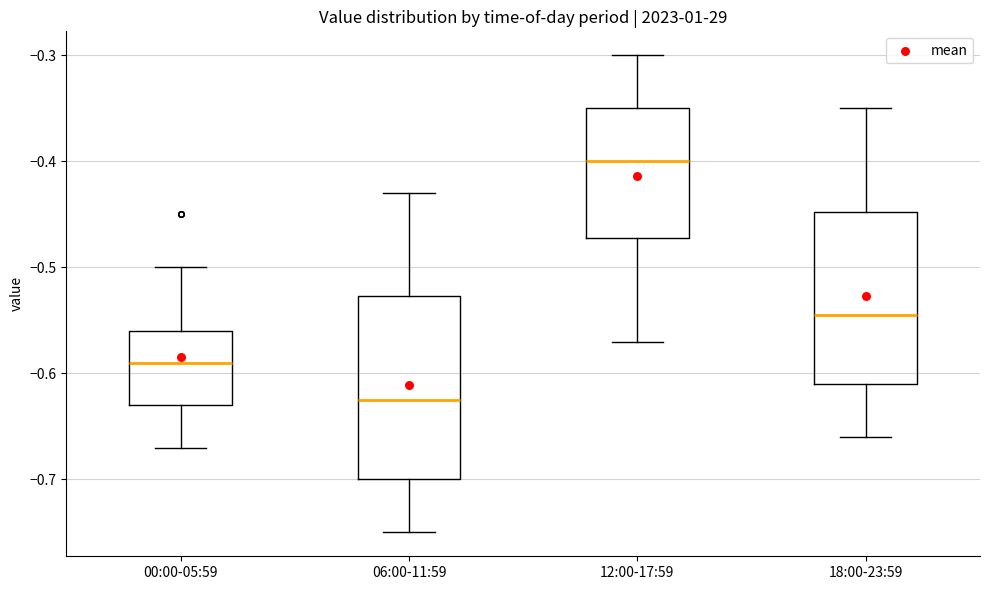

Which box's median line is the lowest?

06:00-11:59